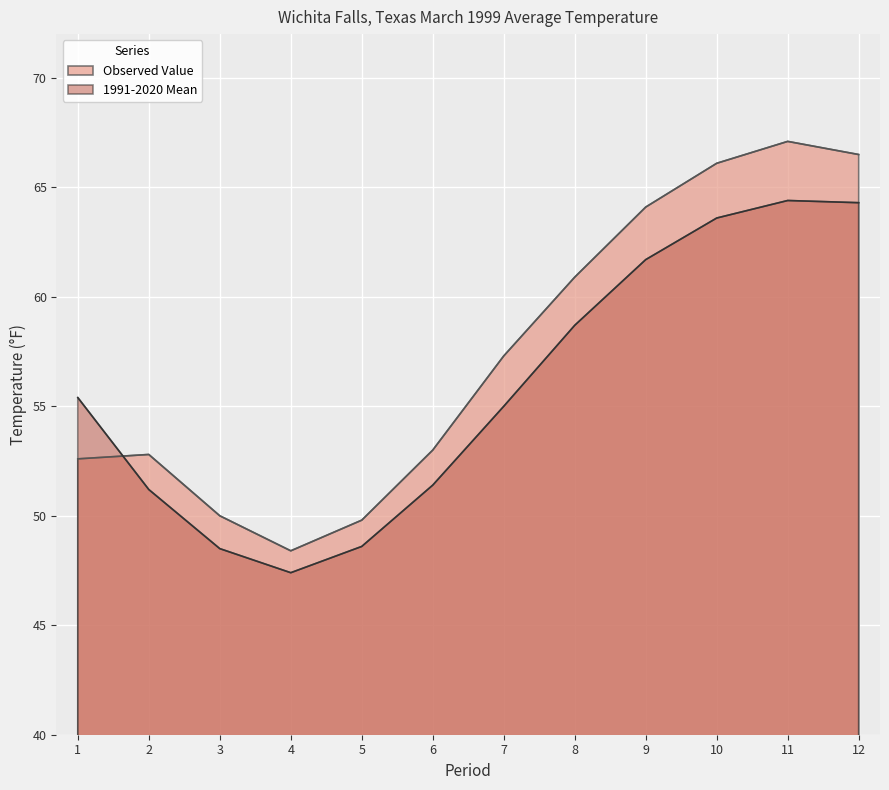

Reading right to left, list all the values displayed in this chart.

Value: 66.5	67.1	66.1	64.1	60.9	57.3	53.0	49.8	48.4	50.0	52.8	52.6
1991-2020 Mean: 64.3	64.4	63.6	61.7	58.7	55.0	51.4	48.6	47.4	48.5	51.2	55.4